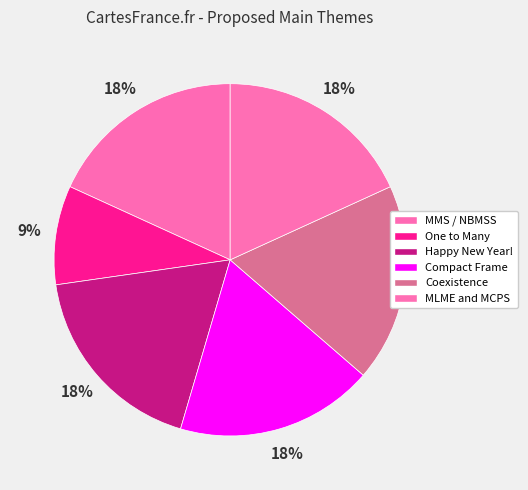

To the nearest percent, what is the difference between the largest and smallest slice percentages?

9%